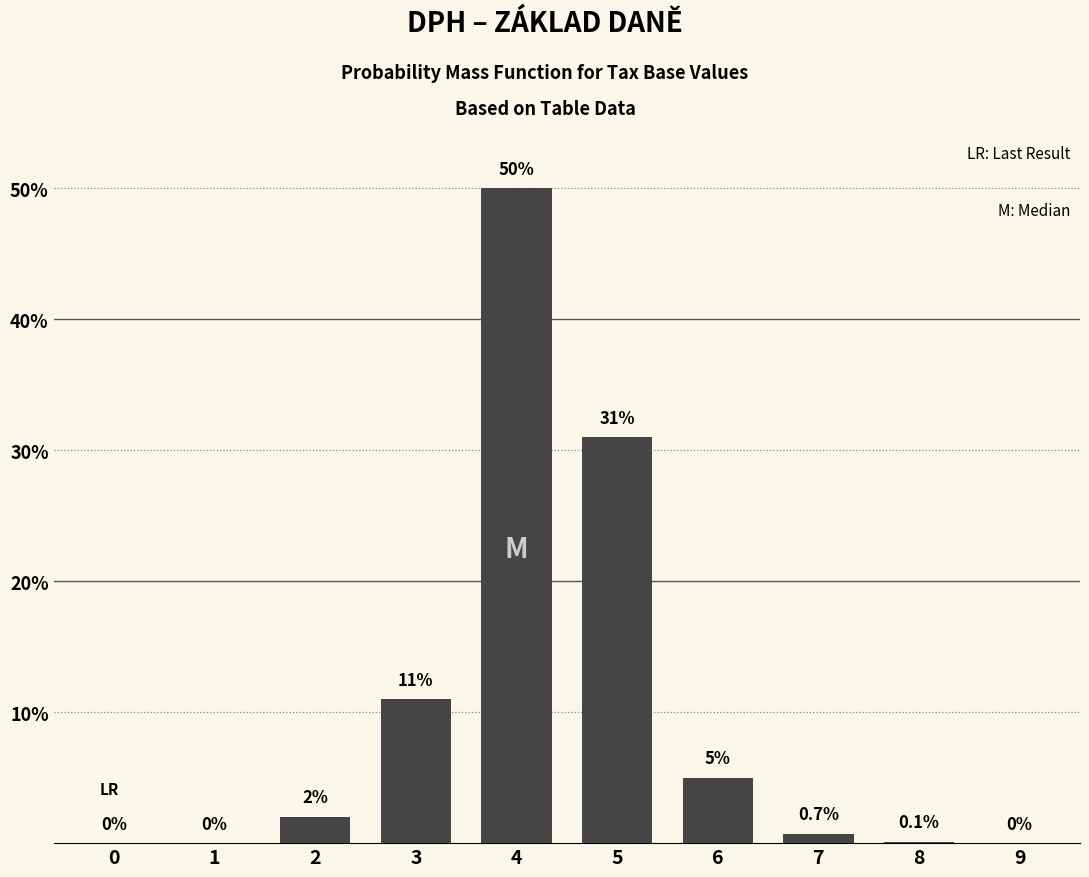

Reading right to left, list all the values displayed in this chart.

9=0.0	8=0.1	7=0.7	6=5.0	5=31.0	4=50.0	3=11.0	2=2.0	1=0.0	0=0.0